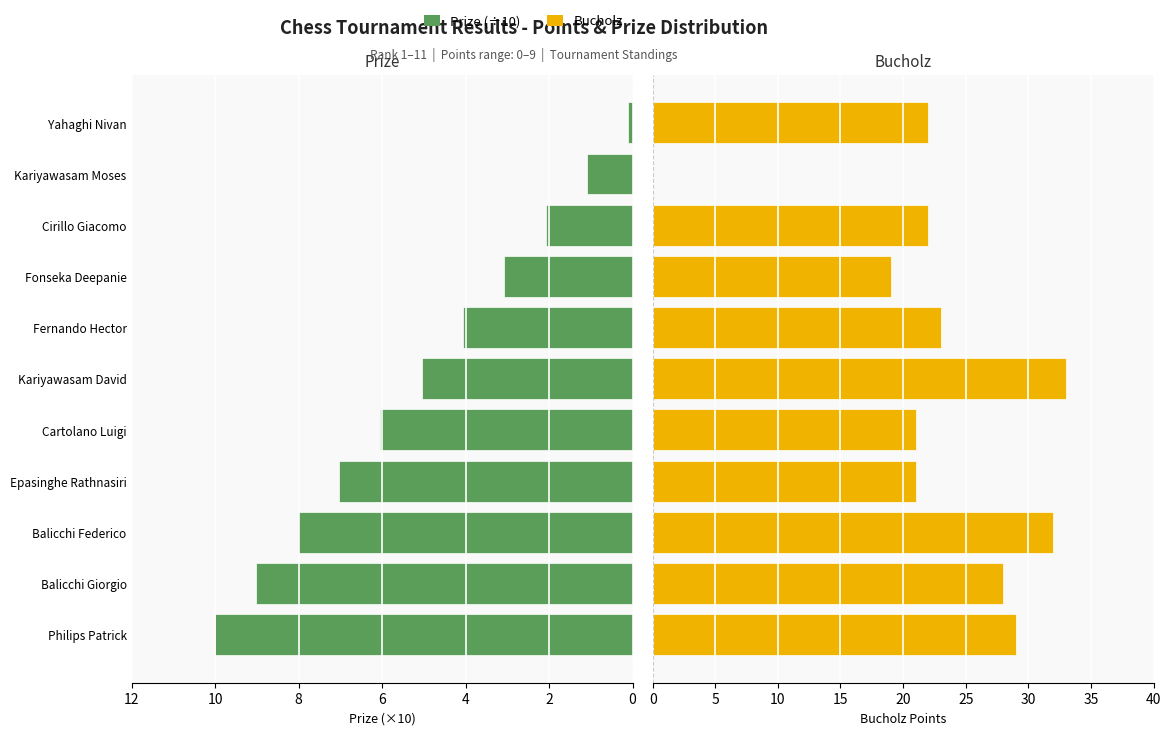

What is the total value across all series at Philips Patrick?

39.0